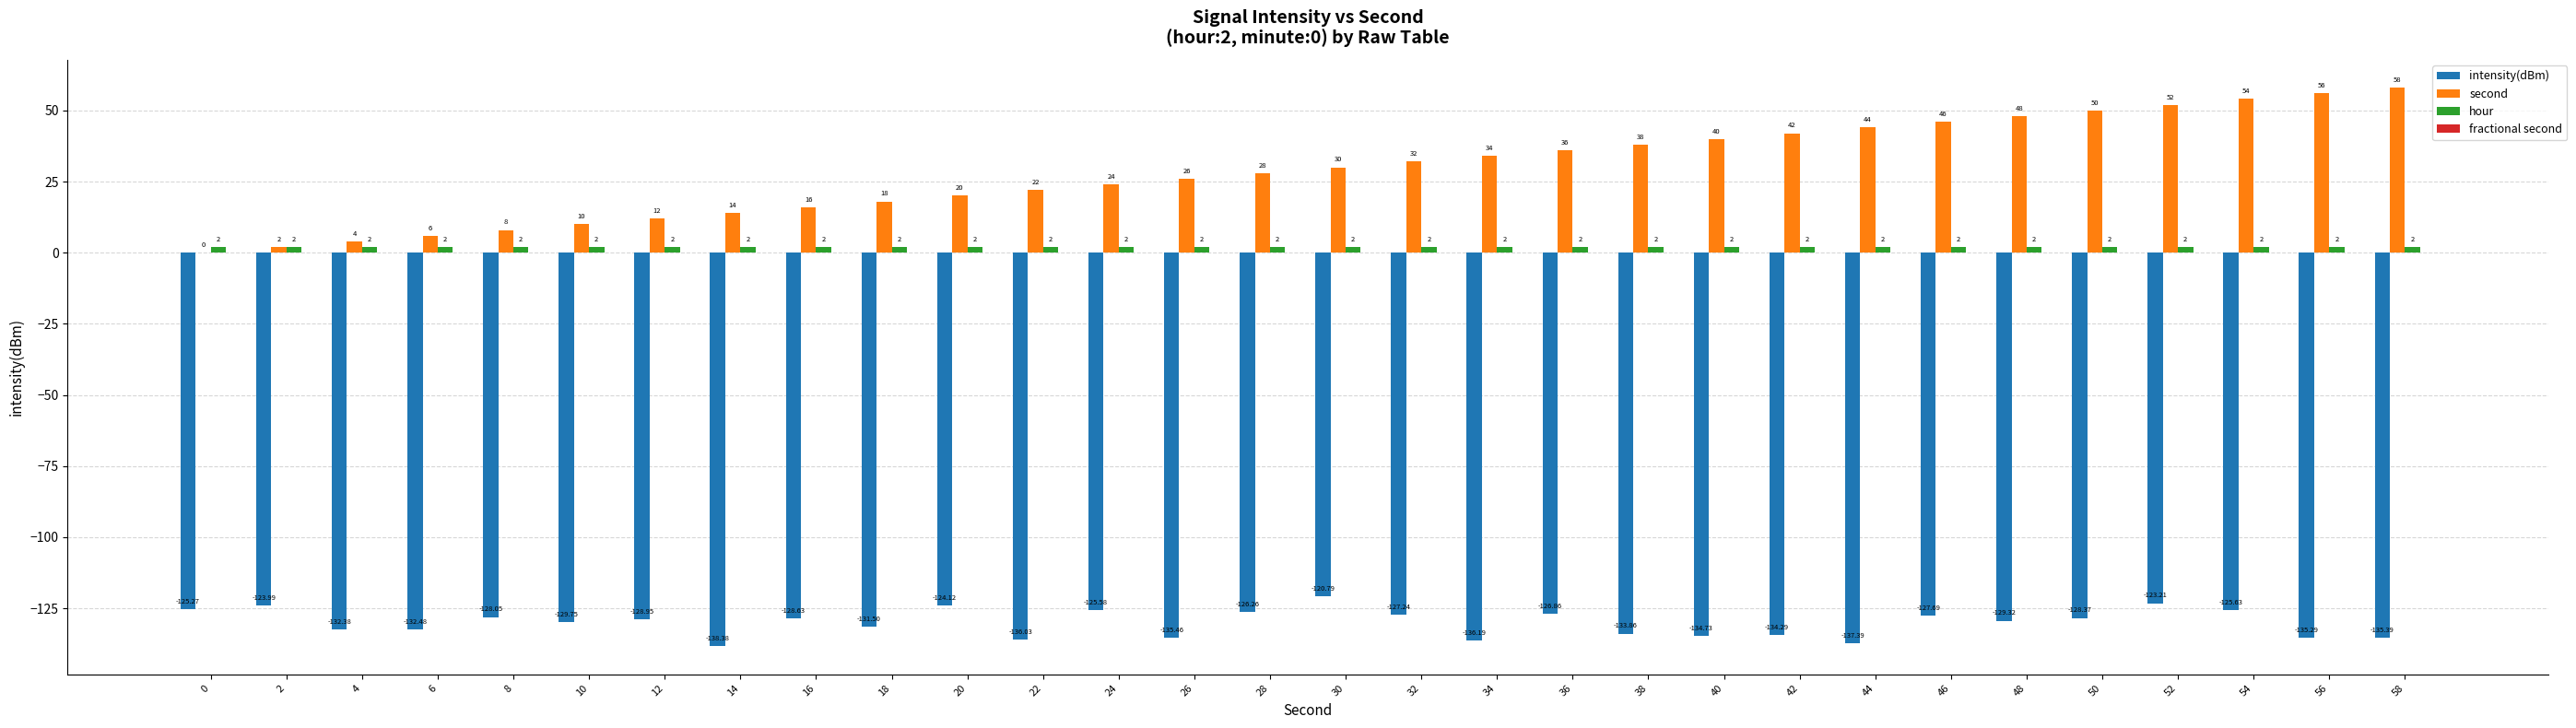

Between 26 and 54, which series saw the biggest shift?

second